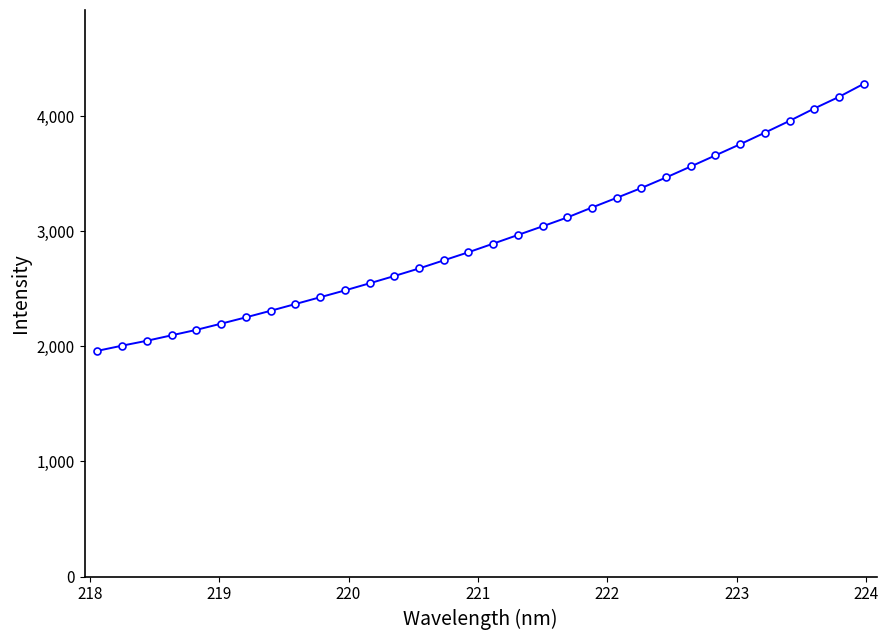

What is the average value?

2949.7